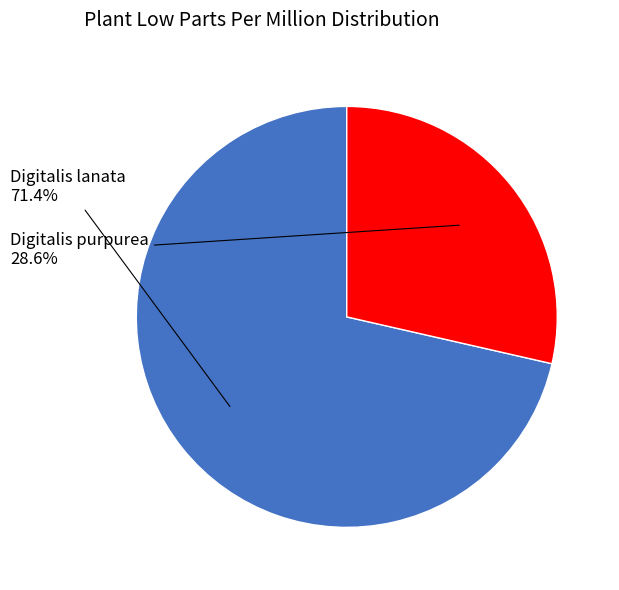

To the nearest percent, what is the combined percentage of Digitalis lanata and Digitalis purpurea?

100%